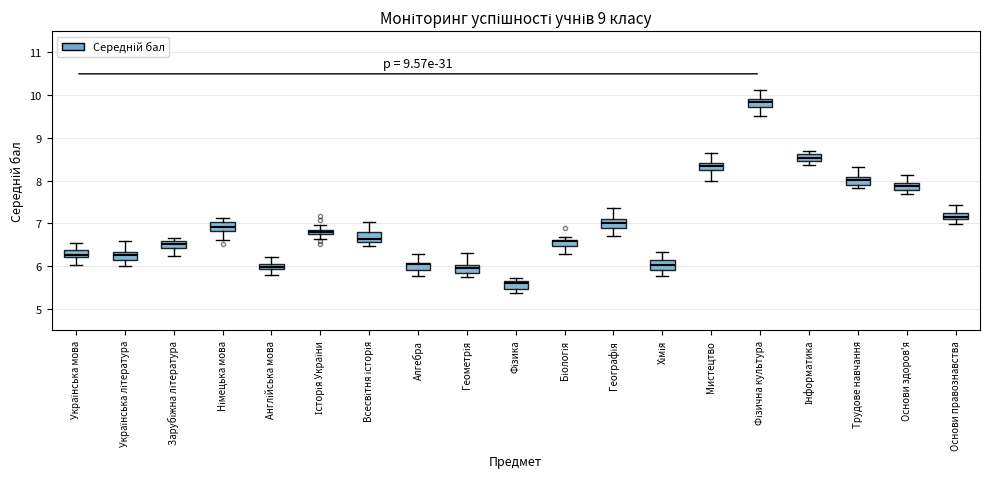

Which box has the lowest median line?

Фізика